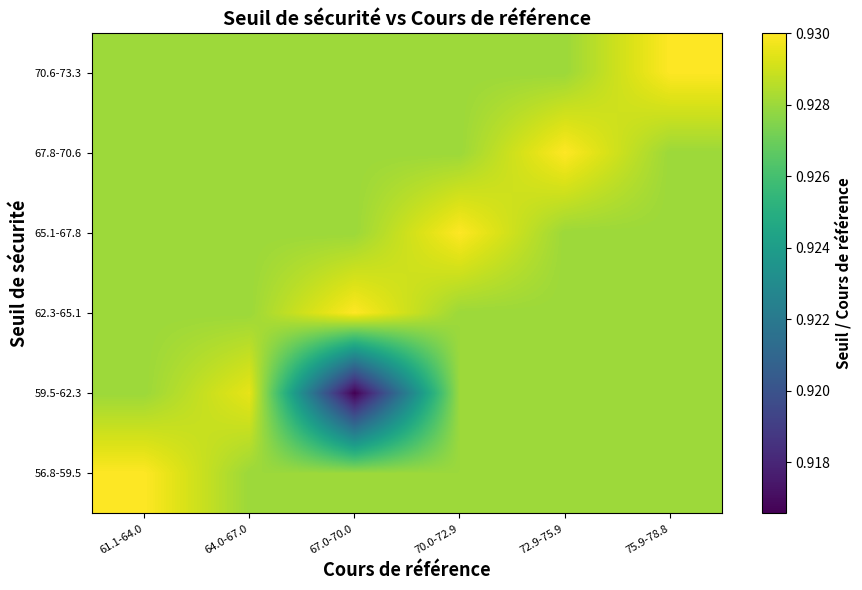

At how many categories does at least one series exceed 0?

6